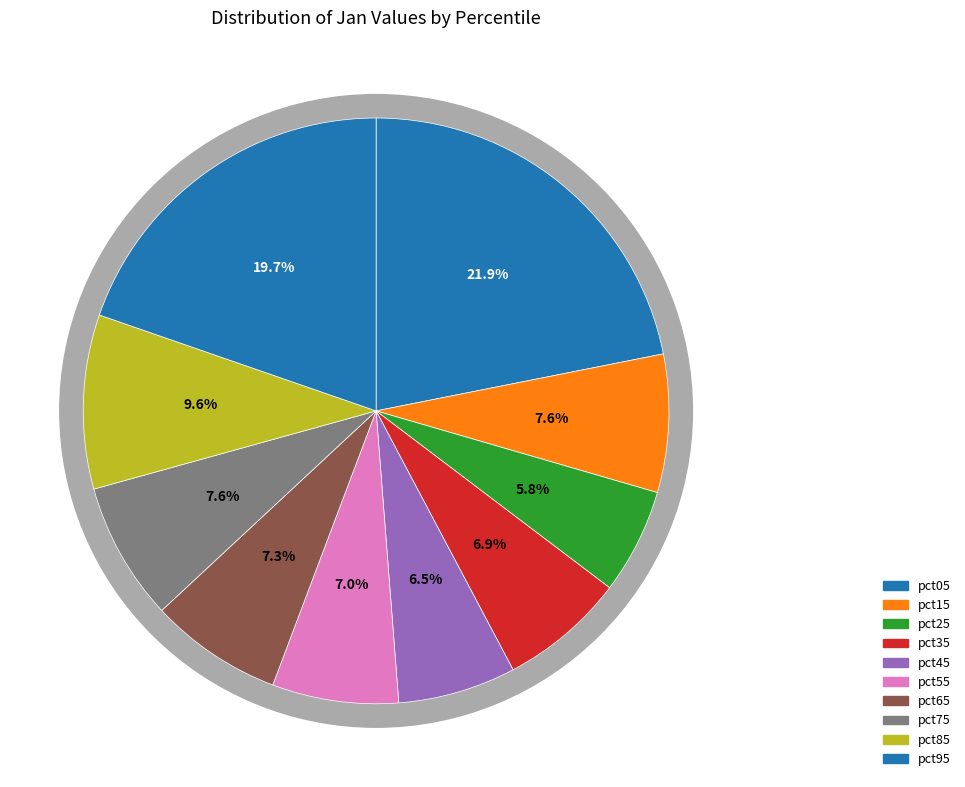

Which has a higher value, pct65 or pct45?

pct65